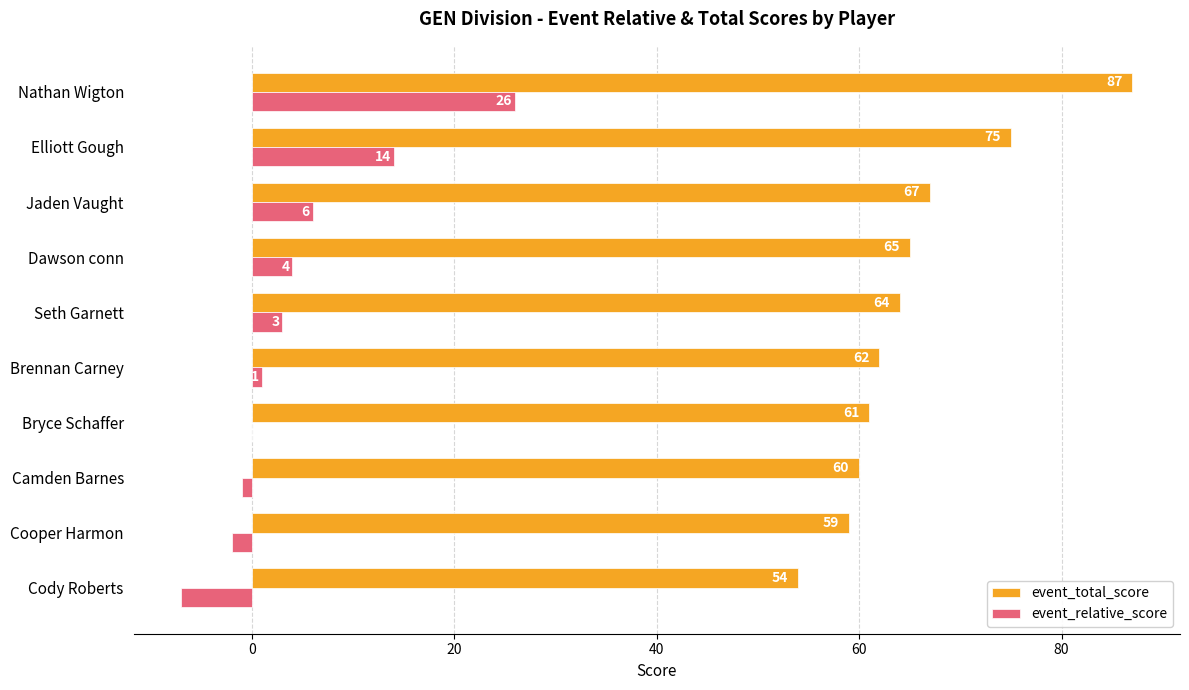

Which category has the highest value across all series?

Nathan Wigton